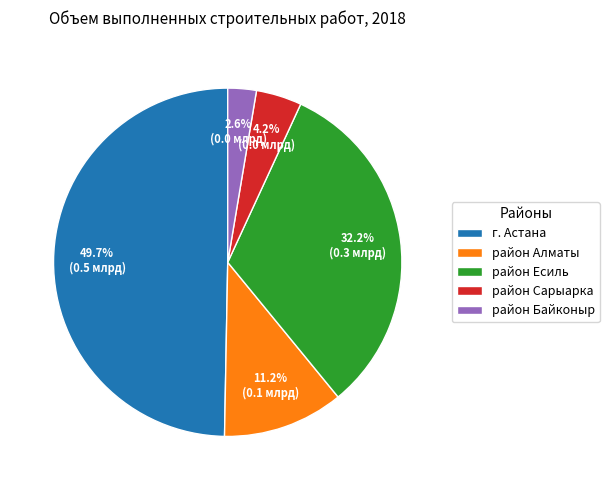

The г. Астана slice represents 64% of the pie. True or false?

False